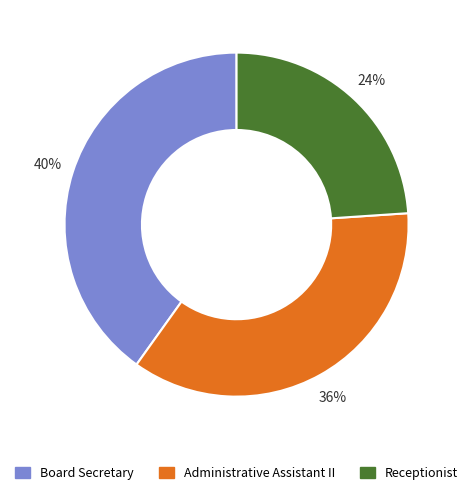

Is the sum of Receptionist and Administrative Assistant II greater than half?

Yes